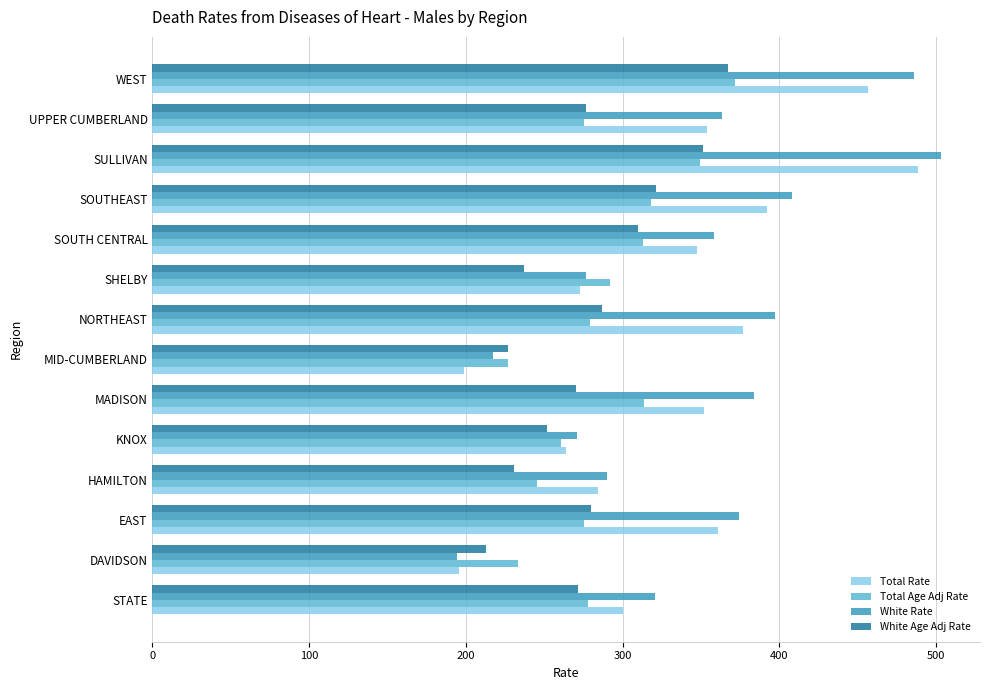

What is the minimum value for Total Rate?

195.9